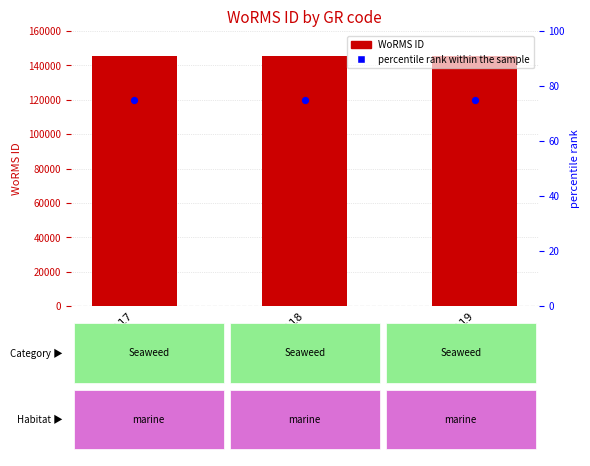

Which series has the widest spread of Y values?

WoRMS ID